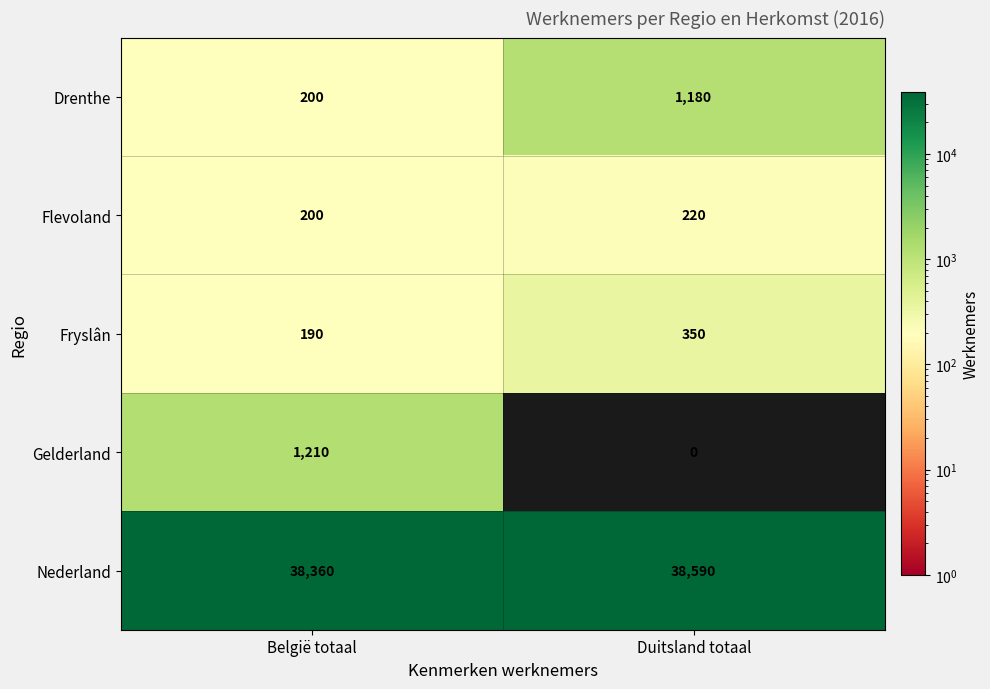

How many distinct data groups are displayed?

5